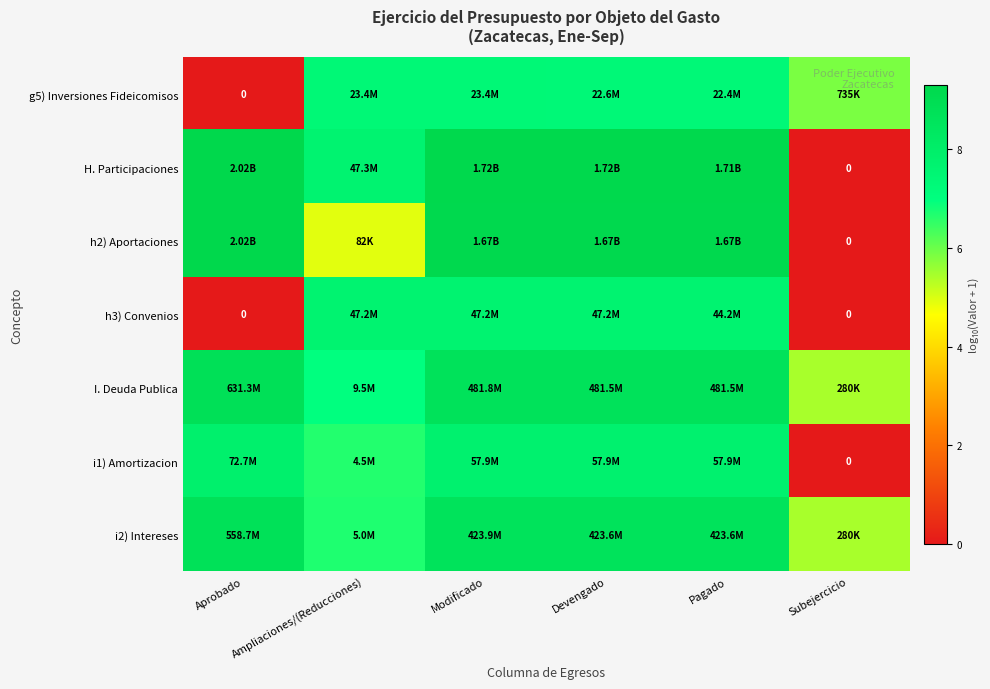

How many data points in H. Participaciones are above 9?

4